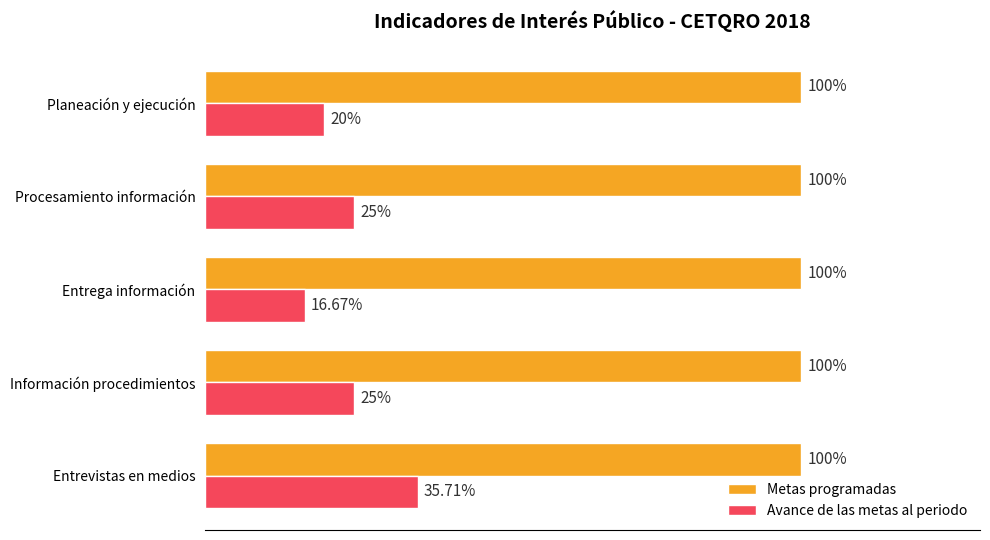

Which category has the lowest value across all series?

Entrega información